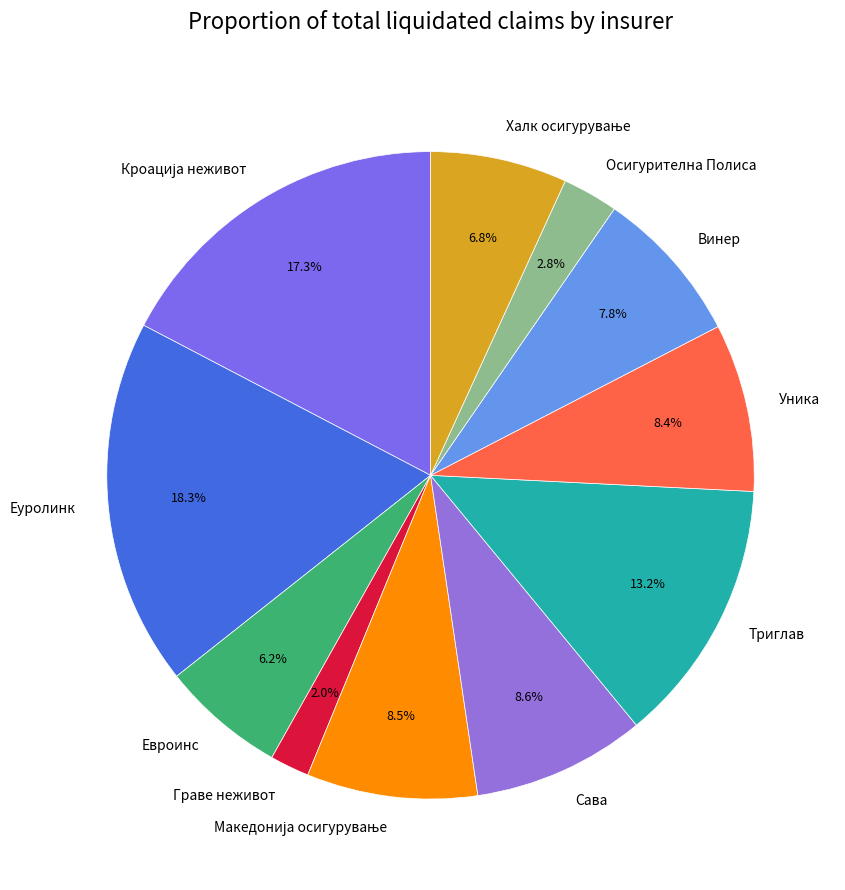

How many slices are in this pie chart?

11